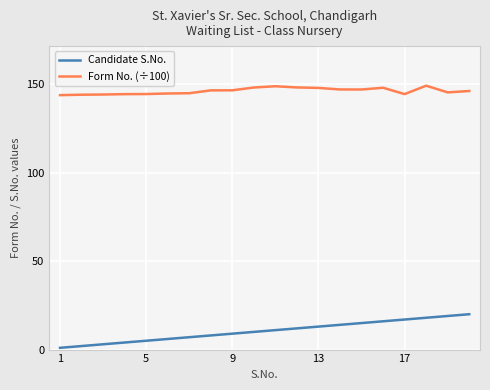

Which series has the largest total across all categories?

Form No. (÷100)